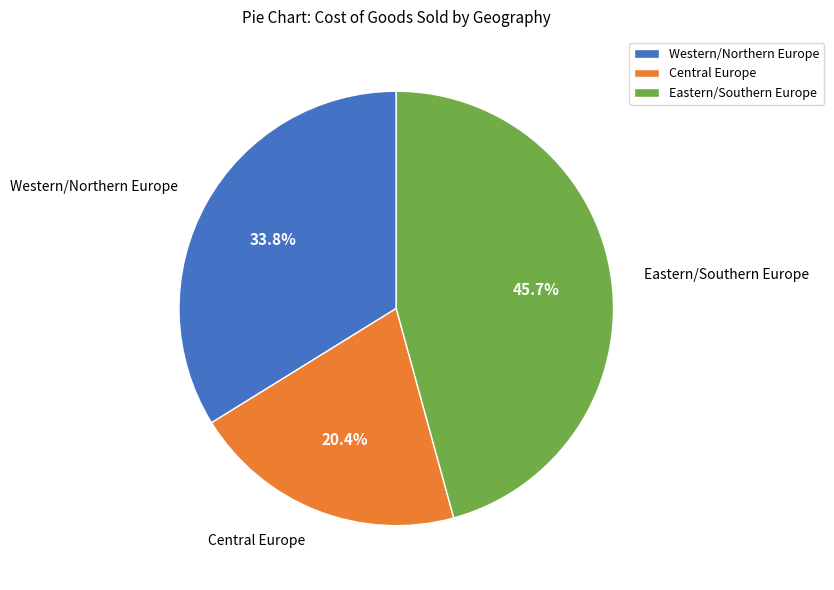

Which has a higher value, Western/Northern Europe or Eastern/Southern Europe?

Eastern/Southern Europe